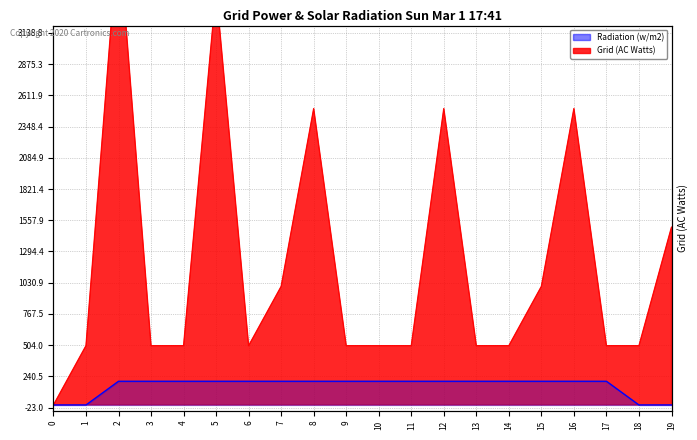

What is the sum of all Grid (AC Watts) values?

24000